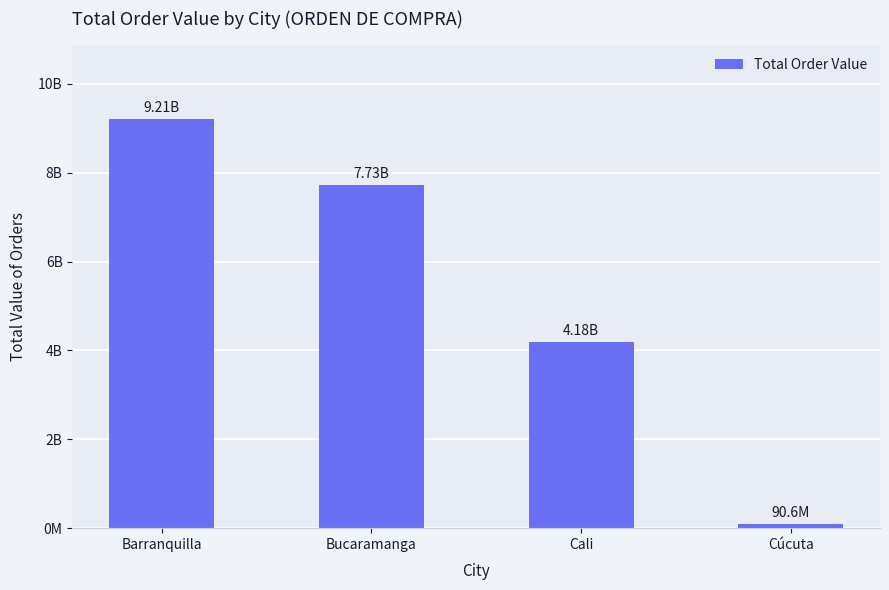

What is the change in value from Barranquilla to Cali?

-5021320851.8